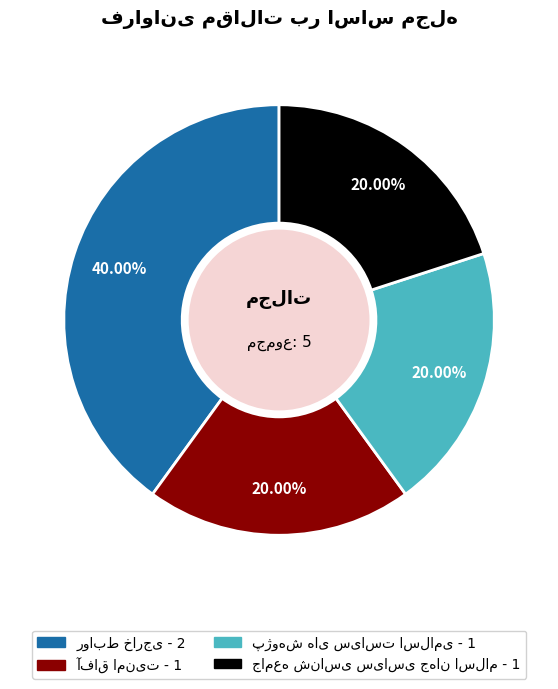

To the nearest percent, what is the average slice percentage?

25%